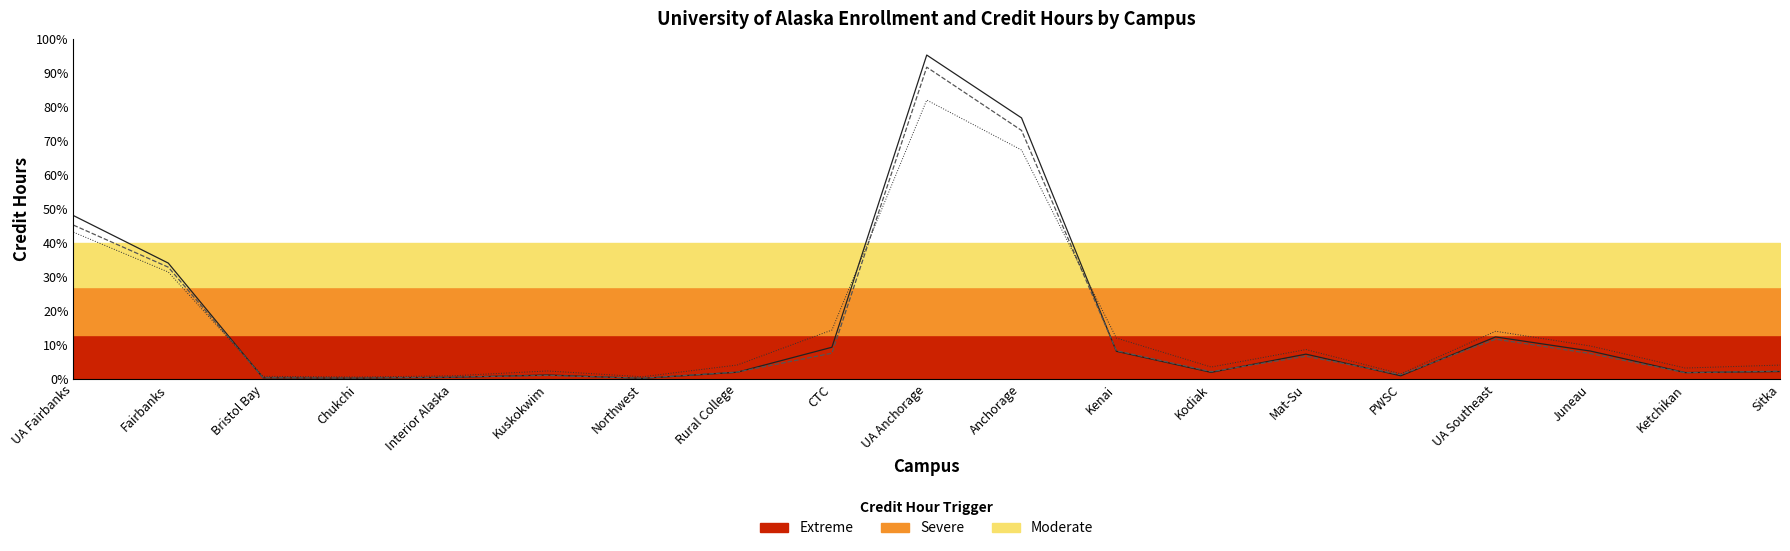

How many interior local peaks does the Spring 2016 Credit Hours series have?

4